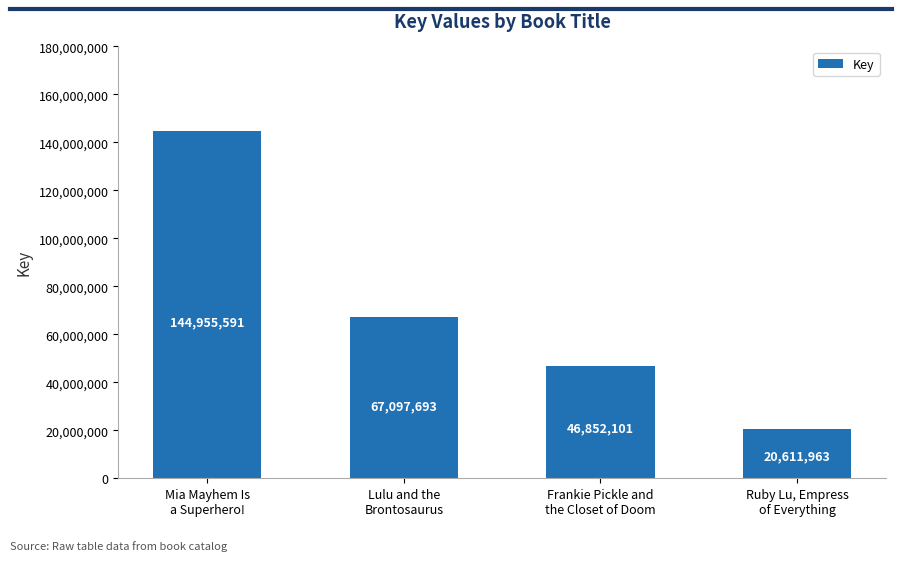

How many series are shown in this chart?

1